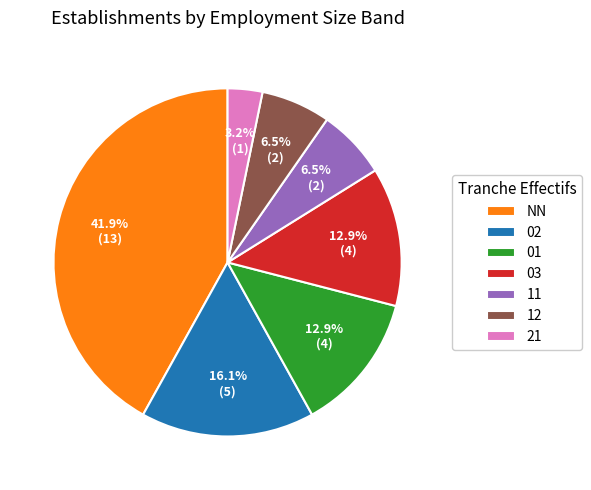

How much of the chart is everything except 11?

93.5%